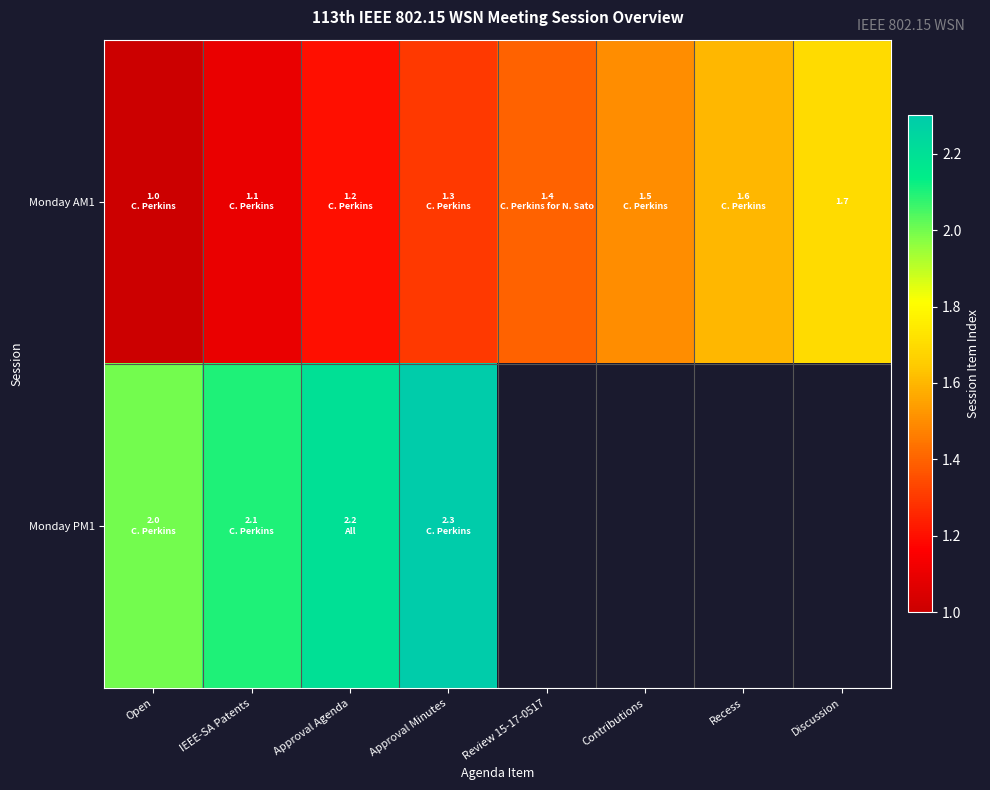

What is the highest value of the Monday PM1 series?

2.3